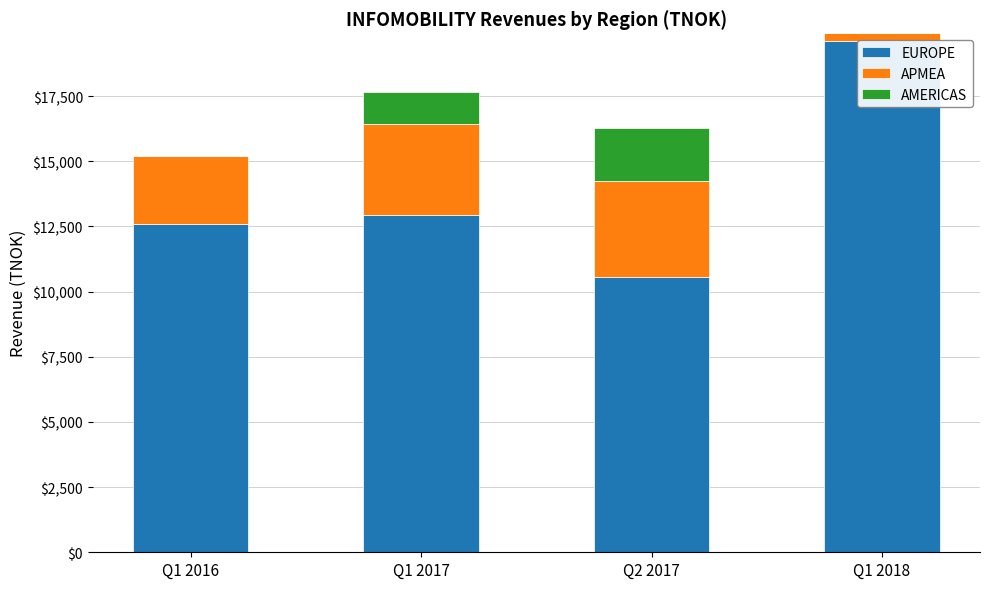

The EUROPE series shows 19614.9 at Q1 2018. True or false?

True